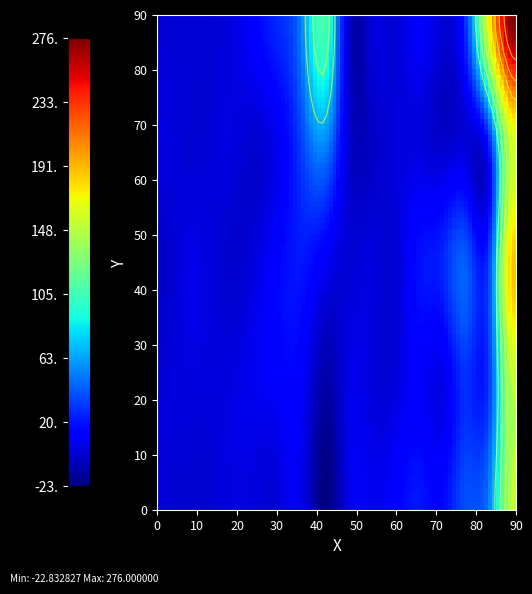

Reading left to right, what are all the values shown in this chart?

doc4.xml_2015-03-12: 1	-1	-1	3	2	1	6	-23	4	7	12	21	16	38	56	149
doc4.xml_2015-03-02: 0	2	2	3	7	11	11	-12	4	2	2	11	5	28	36	147
doc4.xml_2014-12-08: -4	3	3	-2	2	14	21	9	0	2	0	19	25	41	38	187
doc4.xml_2013-12-20: 3	0	0	3	-1	8	34	57	1	-4	1	2	-3	0	33	159
c30719_4x0.xml_2012-12-12: 0	0	0	2	13	26	53	106	0	1	0	11	0	32	177	276